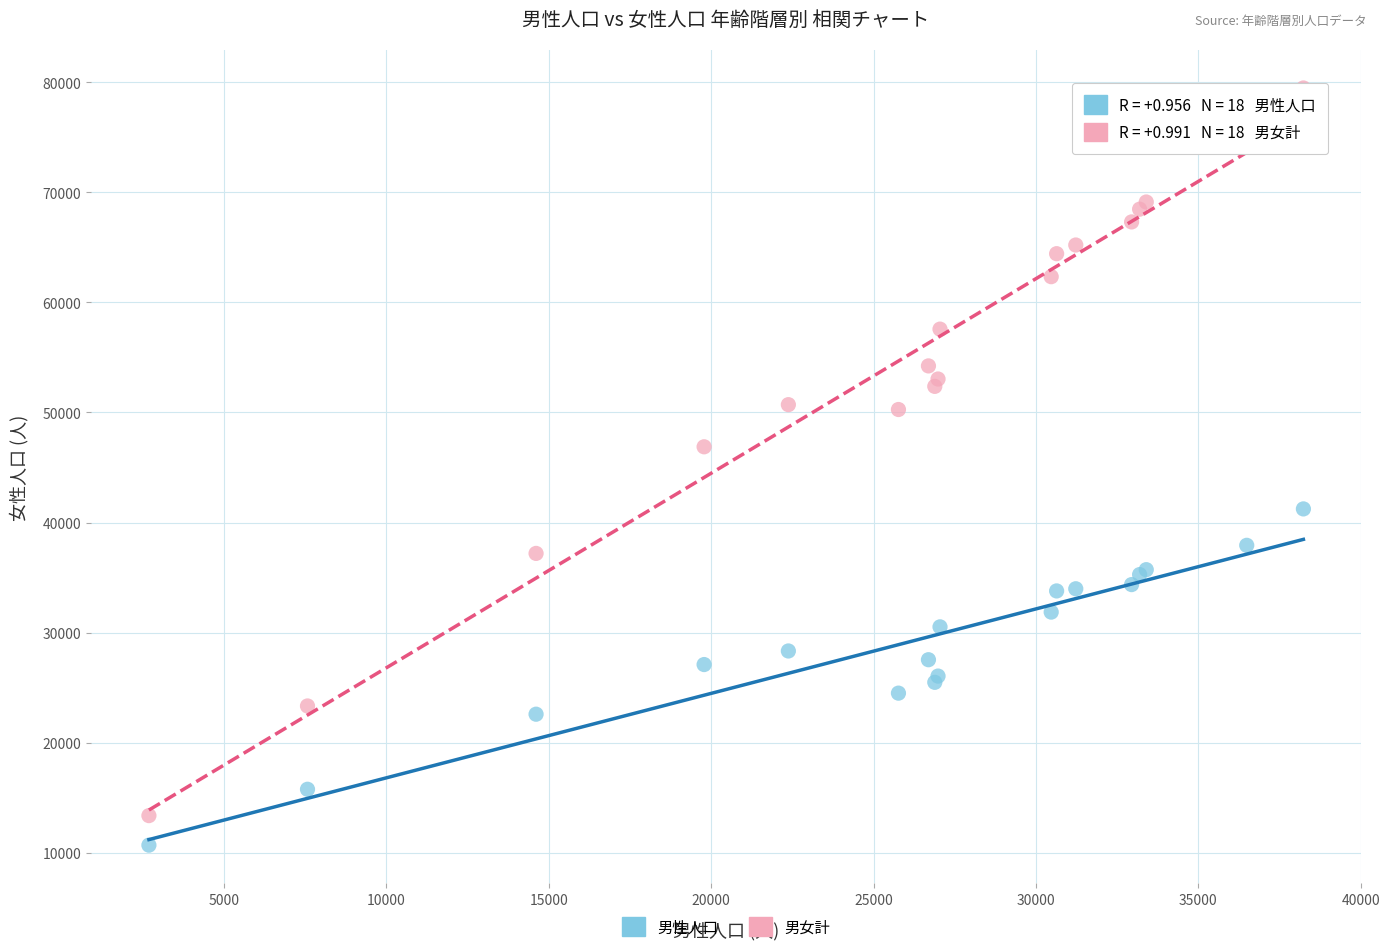

Which series has the largest Y range (max minus min)?

男女計